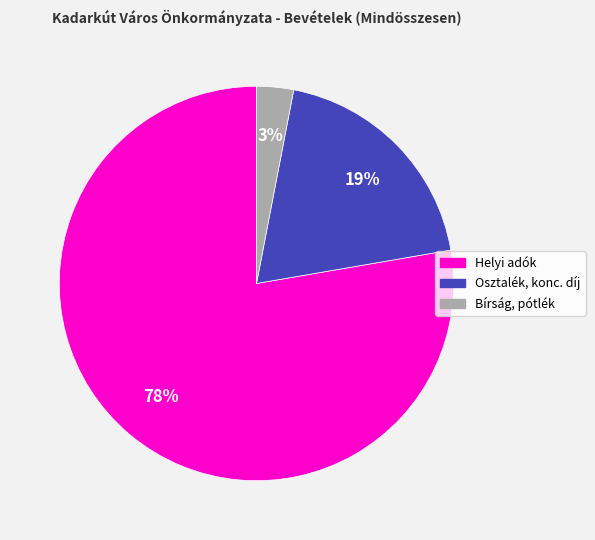

Count the number of slices in the pie.

3